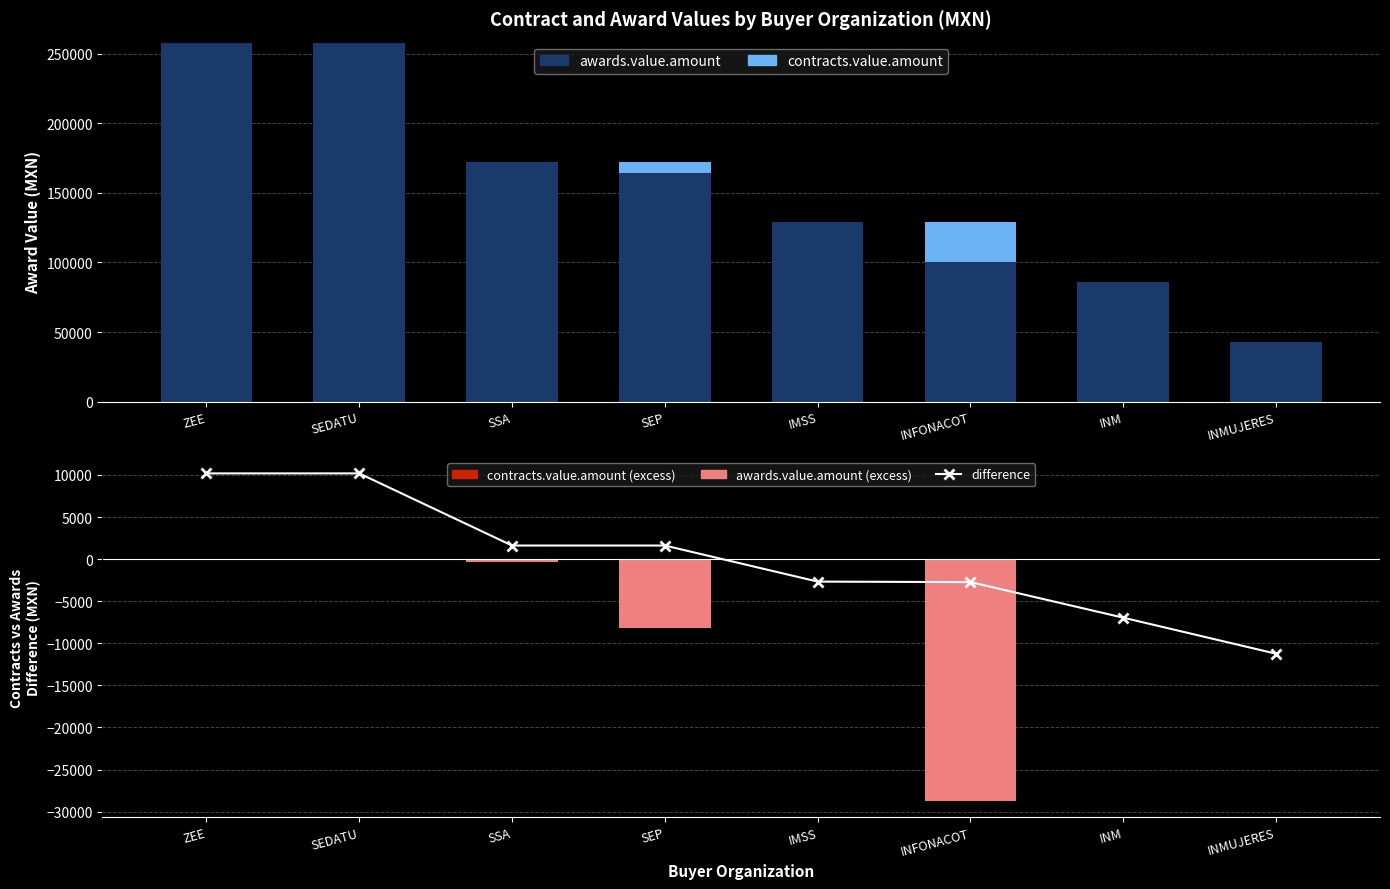

How many categories are shown in the chart?

8